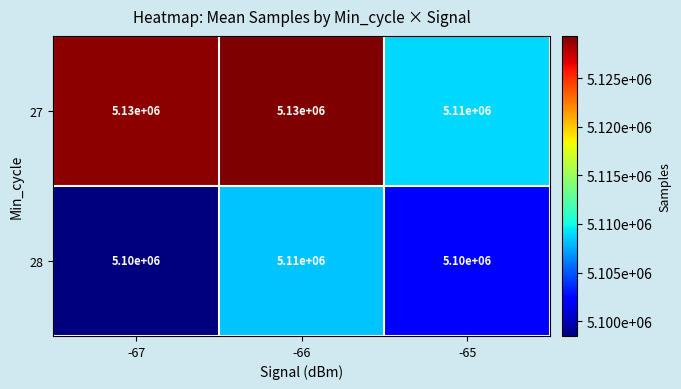

Reading right to left, list all the values displayed in this chart.

27: -65=5110000	-66=5130000	-67=5130000
28: -65=5100000	-66=5110000	-67=5100000